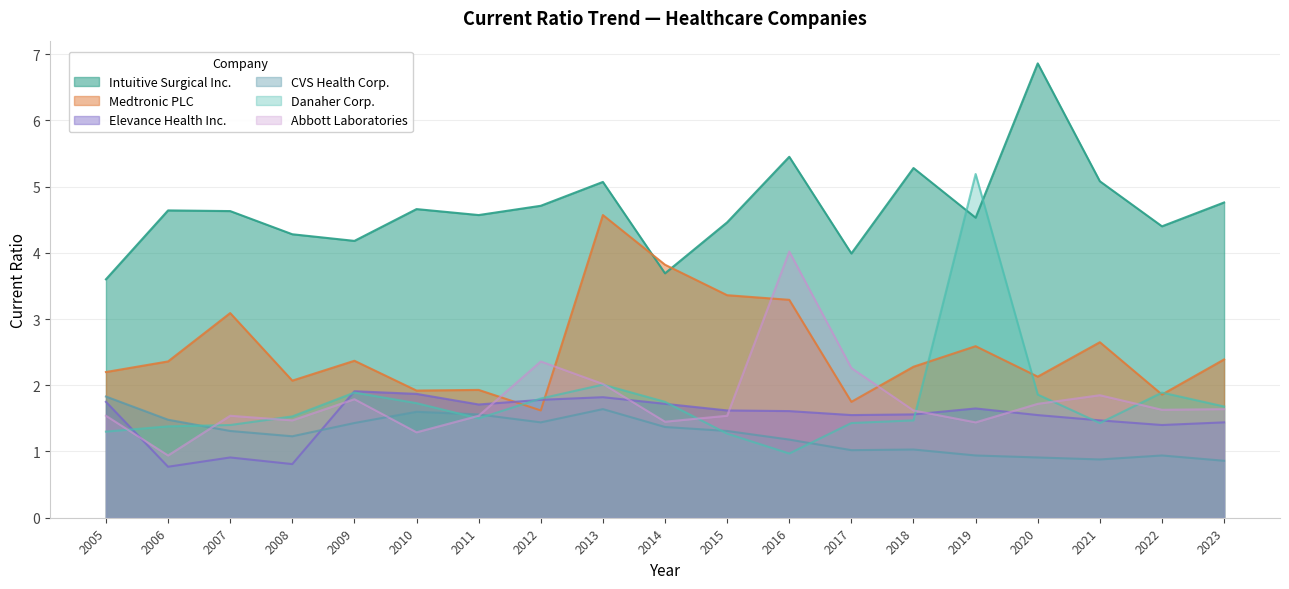

Which has a higher value, 2022 or 2018?

2018